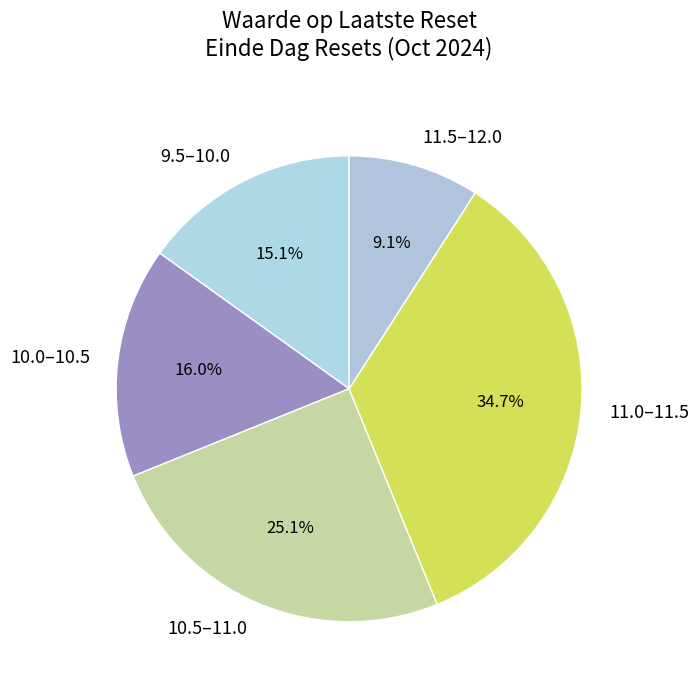

What is the smallest slice in the pie chart?

11.5–12.0